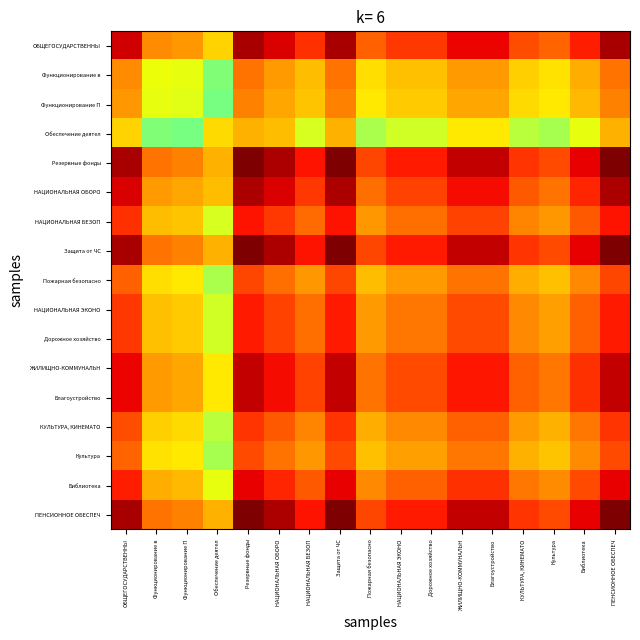

Reading right to left, what are all the values shown in this chart?

ОБЩЕГОСУДАРСТВЕННЫ: ПЕНСИОННОЕ ОБЕСПЕЧ=1.0	Библиотека=0.9	Культура=0.8	КУЛЬТУРА, КИНЕМАТО=0.8	Благоустройство=0.9	ЖИЛИЩНО-КОММУНАЛЬН=0.9	Дорожное хозяйство=0.8	НАЦИОНАЛЬНАЯ ЭКОНО=0.8	Пожарная безопасно=0.8	Защита от ЧС=1.0	НАЦИОНАЛЬНАЯ БЕЗОП=0.9	НАЦИОНАЛЬНАЯ ОБОРО=0.9	Резервные фонды=1.0	Обеспечение деятел=0.7	Функционирование П=0.7	Функционирование в=0.8	ОБЩЕГОСУДАРСТВЕННЫ=0.9
Функционирование в: ПЕНСИОННОЕ ОБЕСПЕЧ=0.8	Библиотека=0.7	Культура=0.7	КУЛЬТУРА, КИНЕМАТО=0.7	Благоустройство=0.7	ЖИЛИЩНО-КОММУНАЛЬН=0.7	Дорожное хозяйство=0.7	НАЦИОНАЛЬНАЯ ЭКОНО=0.7	Пожарная безопасно=0.7	Защита от ЧС=0.8	НАЦИОНАЛЬНАЯ БЕЗОП=0.7	НАЦИОНАЛЬНАЯ ОБОРО=0.7	Резервные фонды=0.8	Обеспечение деятел=0.5	Функционирование П=0.6	Функционирование в=0.6	ОБЩЕГОСУДАРСТВЕННЫ=0.8
Функционирование П: ПЕНСИОННОЕ ОБЕСПЕЧ=0.8	Библиотека=0.7	Культура=0.7	КУЛЬТУРА, КИНЕМАТО=0.7	Благоустройство=0.7	ЖИЛИЩНО-КОММУНАЛЬН=0.7	Дорожное хозяйство=0.7	НАЦИОНАЛЬНАЯ ЭКОНО=0.7	Пожарная безопасно=0.7	Защита от ЧС=0.8	НАЦИОНАЛЬНАЯ БЕЗОП=0.7	НАЦИОНАЛЬНАЯ ОБОРО=0.7	Резервные фонды=0.8	Обеспечение деятел=0.5	Функционирование П=0.6	Функционирование в=0.6	ОБЩЕГОСУДАРСТВЕННЫ=0.7
Обеспечение деятел: ПЕНСИОННОЕ ОБЕСПЕЧ=0.7	Библиотека=0.6	Культура=0.6	КУЛЬТУРА, КИНЕМАТО=0.6	Благоустройство=0.7	ЖИЛИЩНО-КОММУНАЛЬН=0.7	Дорожное хозяйство=0.6	НАЦИОНАЛЬНАЯ ЭКОНО=0.6	Пожарная безопасно=0.6	Защита от ЧС=0.7	НАЦИОНАЛЬНАЯ БЕЗОП=0.6	НАЦИОНАЛЬНАЯ ОБОРО=0.7	Резервные фонды=0.7	Обеспечение деятел=0.7	Функционирование П=0.5	Функционирование в=0.5	ОБЩЕГОСУДАРСТВЕННЫ=0.7
Резервные фонды: ПЕНСИОННОЕ ОБЕСПЕЧ=1.0	Библиотека=0.9	Культура=0.8	КУЛЬТУРА, КИНЕМАТО=0.9	Благоустройство=0.9	ЖИЛИЩНО-КОММУНАЛЬН=0.9	Дорожное хозяйство=0.9	НАЦИОНАЛЬНАЯ ЭКОНО=0.9	Пожарная безопасно=0.8	Защита от ЧС=1.0	НАЦИОНАЛЬНАЯ БЕЗОП=0.9	НАЦИОНАЛЬНАЯ ОБОРО=1.0	Резервные фонды=1.0	Обеспечение деятел=0.7	Функционирование П=0.8	Функционирование в=0.8	ОБЩЕГОСУДАРСТВЕННЫ=1.0
НАЦИОНАЛЬНАЯ ОБОРО: ПЕНСИОННОЕ ОБЕСПЕЧ=1.0	Библиотека=0.9	Культура=0.8	КУЛЬТУРА, КИНЕМАТО=0.8	Благоустройство=0.9	ЖИЛИЩНО-КОММУНАЛЬН=0.9	Дорожное хозяйство=0.8	НАЦИОНАЛЬНАЯ ЭКОНО=0.8	Пожарная безопасно=0.8	Защита от ЧС=1.0	НАЦИОНАЛЬНАЯ БЕЗОП=0.8	НАЦИОНАЛЬНАЯ ОБОРО=0.9	Резервные фонды=1.0	Обеспечение деятел=0.7	Функционирование П=0.7	Функционирование в=0.7	ОБЩЕГОСУДАРСТВЕННЫ=0.9
НАЦИОНАЛЬНАЯ БЕЗОП: ПЕНСИОННОЕ ОБЕСПЕЧ=0.9	Библиотека=0.8	Культура=0.7	КУЛЬТУРА, КИНЕМАТО=0.8	Благоустройство=0.8	ЖИЛИЩНО-КОММУНАЛЬН=0.8	Дорожное хозяйство=0.8	НАЦИОНАЛЬНАЯ ЭКОНО=0.8	Пожарная безопасно=0.7	Защита от ЧС=0.9	НАЦИОНАЛЬНАЯ БЕЗОП=0.8	НАЦИОНАЛЬНАЯ ОБОРО=0.8	Резервные фонды=0.9	Обеспечение деятел=0.6	Функционирование П=0.7	Функционирование в=0.7	ОБЩЕГОСУДАРСТВЕННЫ=0.9
Защита от ЧС: ПЕНСИОННОЕ ОБЕСПЕЧ=1.0	Библиотека=0.9	Культура=0.8	КУЛЬТУРА, КИНЕМАТО=0.9	Благоустройство=0.9	ЖИЛИЩНО-КОММУНАЛЬН=0.9	Дорожное хозяйство=0.9	НАЦИОНАЛЬНАЯ ЭКОНО=0.9	Пожарная безопасно=0.8	Защита от ЧС=1.0	НАЦИОНАЛЬНАЯ БЕЗОП=0.9	НАЦИОНАЛЬНАЯ ОБОРО=1.0	Резервные фонды=1.0	Обеспечение деятел=0.7	Функционирование П=0.8	Функционирование в=0.8	ОБЩЕГОСУДАРСТВЕННЫ=1.0
Пожарная безопасно: ПЕНСИОННОЕ ОБЕСПЕЧ=0.8	Библиотека=0.8	Культура=0.7	КУЛЬТУРА, КИНЕМАТО=0.7	Благоустройство=0.8	ЖИЛИЩНО-КОММУНАЛЬН=0.8	Дорожное хозяйство=0.7	НАЦИОНАЛЬНАЯ ЭКОНО=0.7	Пожарная безопасно=0.7	Защита от ЧС=0.8	НАЦИОНАЛЬНАЯ БЕЗОП=0.7	НАЦИОНАЛЬНАЯ ОБОРО=0.8	Резервные фонды=0.8	Обеспечение деятел=0.6	Функционирование П=0.7	Функционирование в=0.7	ОБЩЕГОСУДАРСТВЕННЫ=0.8
НАЦИОНАЛЬНАЯ ЭКОНО: ПЕНСИОННОЕ ОБЕСПЕЧ=0.9	Библиотека=0.8	Культура=0.7	КУЛЬТУРА, КИНЕМАТО=0.8	Благоустройство=0.8	ЖИЛИЩНО-КОММУНАЛЬН=0.8	Дорожное хозяйство=0.8	НАЦИОНАЛЬНАЯ ЭКОНО=0.8	Пожарная безопасно=0.7	Защита от ЧС=0.9	НАЦИОНАЛЬНАЯ БЕЗОП=0.8	НАЦИОНАЛЬНАЯ ОБОРО=0.8	Резервные фонды=0.9	Обеспечение деятел=0.6	Функционирование П=0.7	Функционирование в=0.7	ОБЩЕГОСУДАРСТВЕННЫ=0.8
Дорожное хозяйство: ПЕНСИОННОЕ ОБЕСПЕЧ=0.9	Библиотека=0.8	Культура=0.7	КУЛЬТУРА, КИНЕМАТО=0.8	Благоустройство=0.8	ЖИЛИЩНО-КОММУНАЛЬН=0.8	Дорожное хозяйство=0.8	НАЦИОНАЛЬНАЯ ЭКОНО=0.8	Пожарная безопасно=0.7	Защита от ЧС=0.9	НАЦИОНАЛЬНАЯ БЕЗОП=0.8	НАЦИОНАЛЬНАЯ ОБОРО=0.8	Резервные фонды=0.9	Обеспечение деятел=0.6	Функционирование П=0.7	Функционирование в=0.7	ОБЩЕГОСУДАРСТВЕННЫ=0.8
ЖИЛИЩНО-КОММУНАЛЬН: ПЕНСИОННОЕ ОБЕСПЕЧ=0.9	Библиотека=0.9	Культура=0.8	КУЛЬТУРА, КИНЕМАТО=0.8	Благоустройство=0.9	ЖИЛИЩНО-КОММУНАЛЬН=0.9	Дорожное хозяйство=0.8	НАЦИОНАЛЬНАЯ ЭКОНО=0.8	Пожарная безопасно=0.8	Защита от ЧС=0.9	НАЦИОНАЛЬНАЯ БЕЗОП=0.8	НАЦИОНАЛЬНАЯ ОБОРО=0.9	Резервные фонды=0.9	Обеспечение деятел=0.7	Функционирование П=0.7	Функционирование в=0.7	ОБЩЕГОСУДАРСТВЕННЫ=0.9
Благоустройство: ПЕНСИОННОЕ ОБЕСПЕЧ=0.9	Библиотека=0.9	Культура=0.8	КУЛЬТУРА, КИНЕМАТО=0.8	Благоустройство=0.9	ЖИЛИЩНО-КОММУНАЛЬН=0.9	Дорожное хозяйство=0.8	НАЦИОНАЛЬНАЯ ЭКОНО=0.8	Пожарная безопасно=0.8	Защита от ЧС=0.9	НАЦИОНАЛЬНАЯ БЕЗОП=0.8	НАЦИОНАЛЬНАЯ ОБОРО=0.9	Резервные фонды=0.9	Обеспечение деятел=0.7	Функционирование П=0.7	Функционирование в=0.7	ОБЩЕГОСУДАРСТВЕННЫ=0.9
КУЛЬТУРА, КИНЕМАТО: ПЕНСИОННОЕ ОБЕСПЕЧ=0.9	Библиотека=0.8	Культура=0.7	КУЛЬТУРА, КИНЕМАТО=0.7	Благоустройство=0.8	ЖИЛИЩНО-КОММУНАЛЬН=0.8	Дорожное хозяйство=0.8	НАЦИОНАЛЬНАЯ ЭКОНО=0.8	Пожарная безопасно=0.7	Защита от ЧС=0.9	НАЦИОНАЛЬНАЯ БЕЗОП=0.8	НАЦИОНАЛЬНАЯ ОБОРО=0.8	Резервные фонды=0.9	Обеспечение деятел=0.6	Функционирование П=0.7	Функционирование в=0.7	ОБЩЕГОСУДАРСТВЕННЫ=0.8
Культура: ПЕНСИОННОЕ ОБЕСПЕЧ=0.8	Библиотека=0.8	Культура=0.7	КУЛЬТУРА, КИНЕМАТО=0.7	Благоустройство=0.8	ЖИЛИЩНО-КОММУНАЛЬН=0.8	Дорожное хозяйство=0.7	НАЦИОНАЛЬНАЯ ЭКОНО=0.7	Пожарная безопасно=0.7	Защита от ЧС=0.8	НАЦИОНАЛЬНАЯ БЕЗОП=0.7	НАЦИОНАЛЬНАЯ ОБОРО=0.8	Резервные фонды=0.8	Обеспечение деятел=0.6	Функционирование П=0.7	Функционирование в=0.7	ОБЩЕГОСУДАРСТВЕННЫ=0.8
Библиотека: ПЕНСИОННОЕ ОБЕСПЕЧ=0.9	Библиотека=0.8	Культура=0.8	КУЛЬТУРА, КИНЕМАТО=0.8	Благоустройство=0.9	ЖИЛИЩНО-КОММУНАЛЬН=0.9	Дорожное хозяйство=0.8	НАЦИОНАЛЬНАЯ ЭКОНО=0.8	Пожарная безопасно=0.8	Защита от ЧС=0.9	НАЦИОНАЛЬНАЯ БЕЗОП=0.8	НАЦИОНАЛЬНАЯ ОБОРО=0.9	Резервные фонды=0.9	Обеспечение деятел=0.6	Функционирование П=0.7	Функционирование в=0.7	ОБЩЕГОСУДАРСТВЕННЫ=0.9
ПЕНСИОННОЕ ОБЕСПЕЧ: ПЕНСИОННОЕ ОБЕСПЕЧ=1.0	Библиотека=0.9	Культура=0.8	КУЛЬТУРА, КИНЕМАТО=0.9	Благоустройство=0.9	ЖИЛИЩНО-КОММУНАЛЬН=0.9	Дорожное хозяйство=0.9	НАЦИОНАЛЬНАЯ ЭКОНО=0.9	Пожарная безопасно=0.8	Защита от ЧС=1.0	НАЦИОНАЛЬНАЯ БЕЗОП=0.9	НАЦИОНАЛЬНАЯ ОБОРО=1.0	Резервные фонды=1.0	Обеспечение деятел=0.7	Функционирование П=0.8	Функционирование в=0.8	ОБЩЕГОСУДАРСТВЕННЫ=1.0